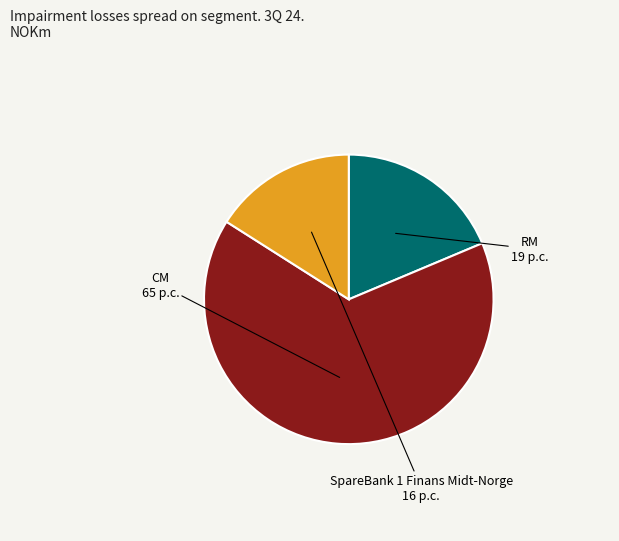

Rank the categories by value from highest to lowest.

CM, RM, SpareBank 1 Finans Midt-Norge